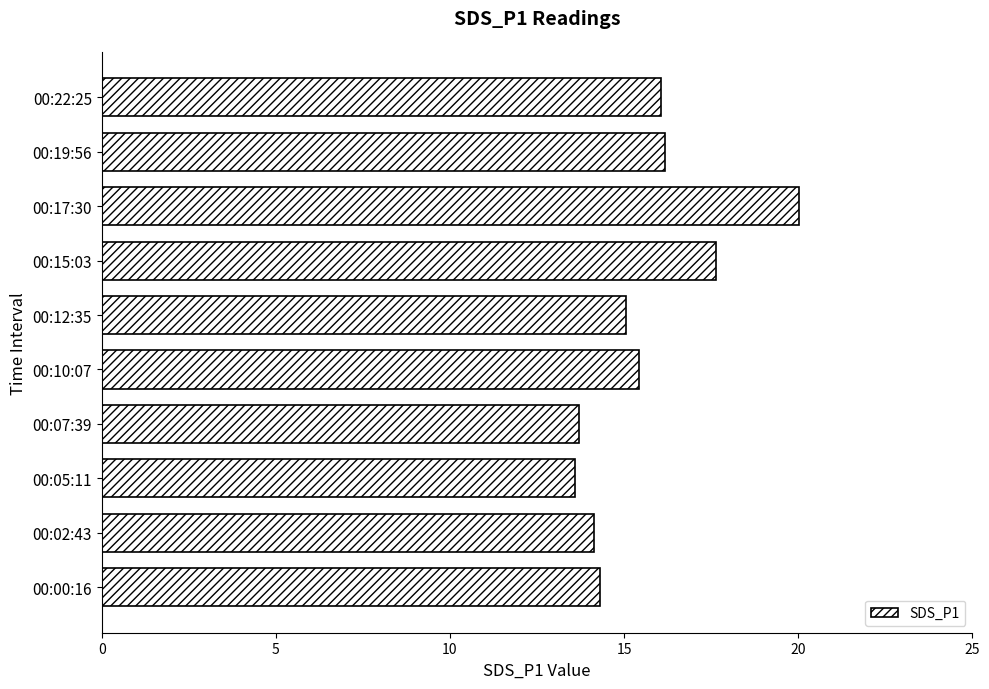

What is the ratio of the value at 00:12:35 to the value at 00:10:07?

1.0